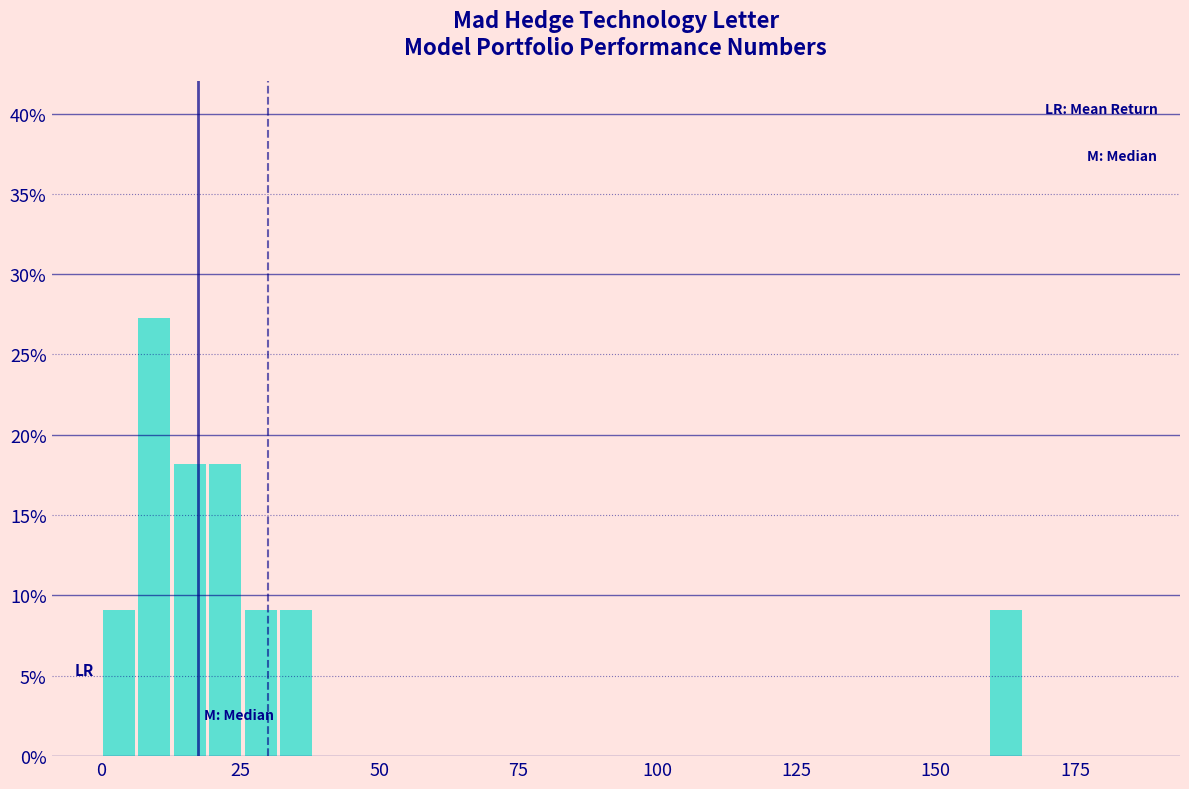

Read against the x-axis, roughly where is the centre of the tallest bar?

10